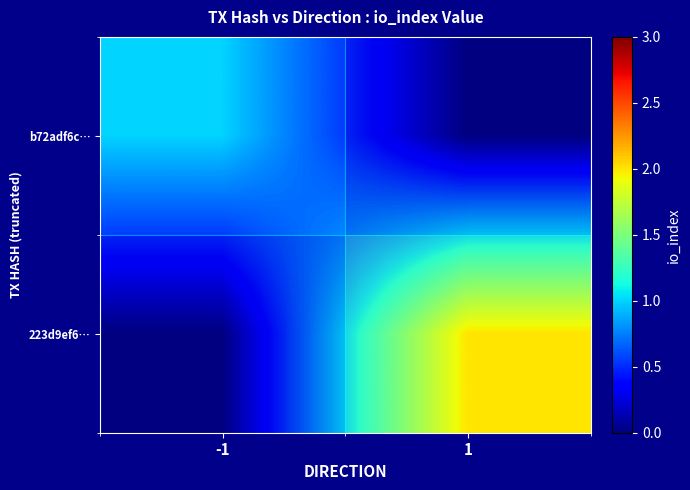

What is the difference between the 223d9ef6… values at -1 and 1?

2